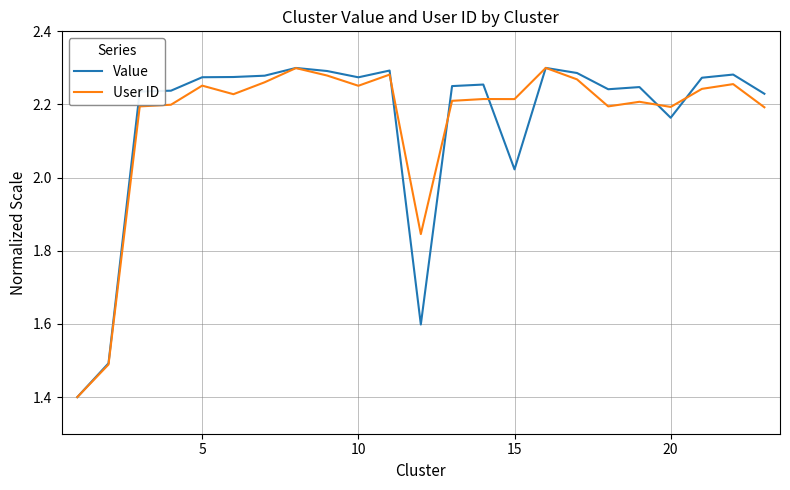

What is the lowest value of the Value series?

1.4